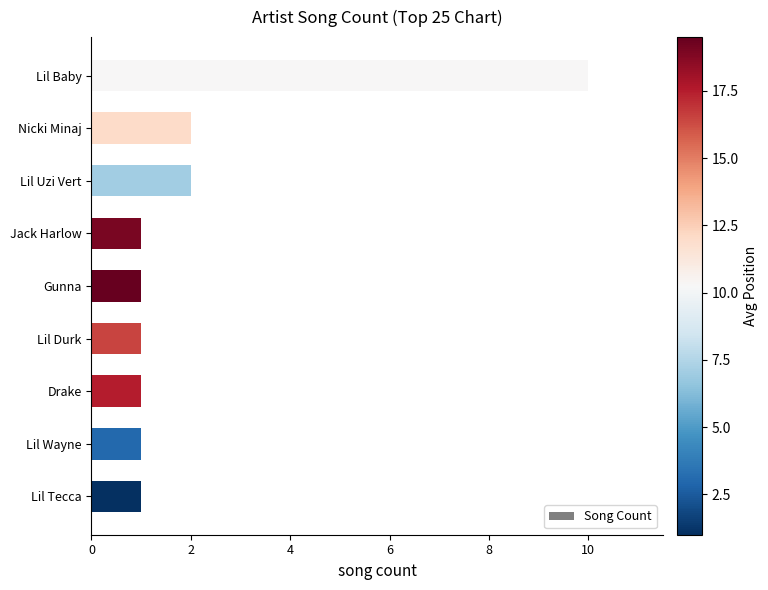

Reading bottom to top, extract all data points from this chart.

1	1	1	1	1	1	2	2	10